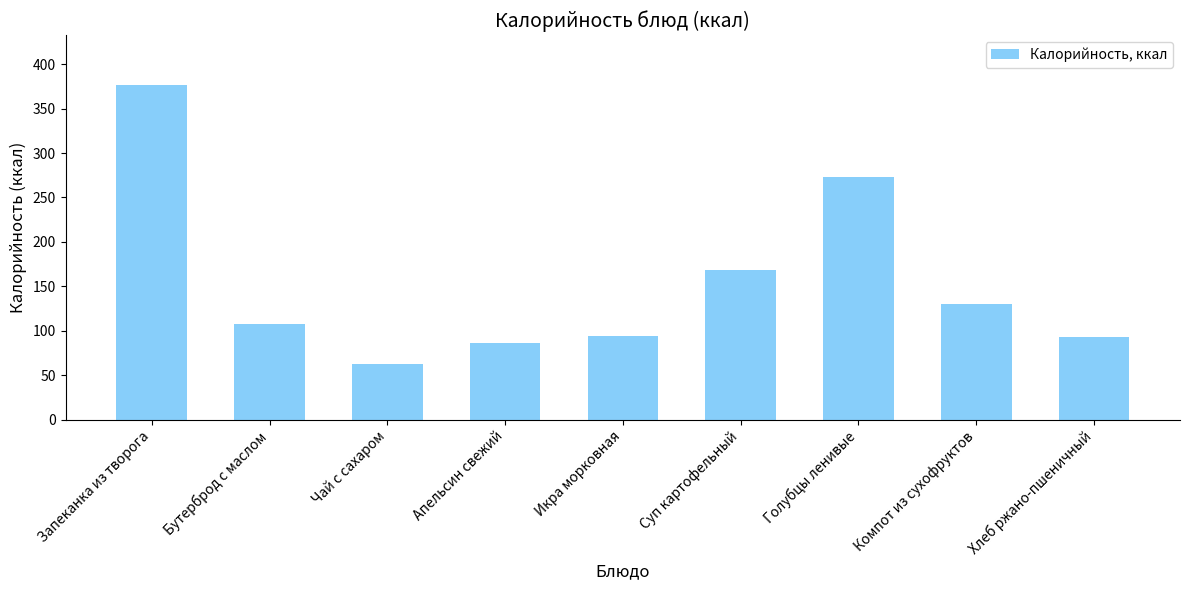

At which category does the chart reach its peak across all series?

Запеканка из творога